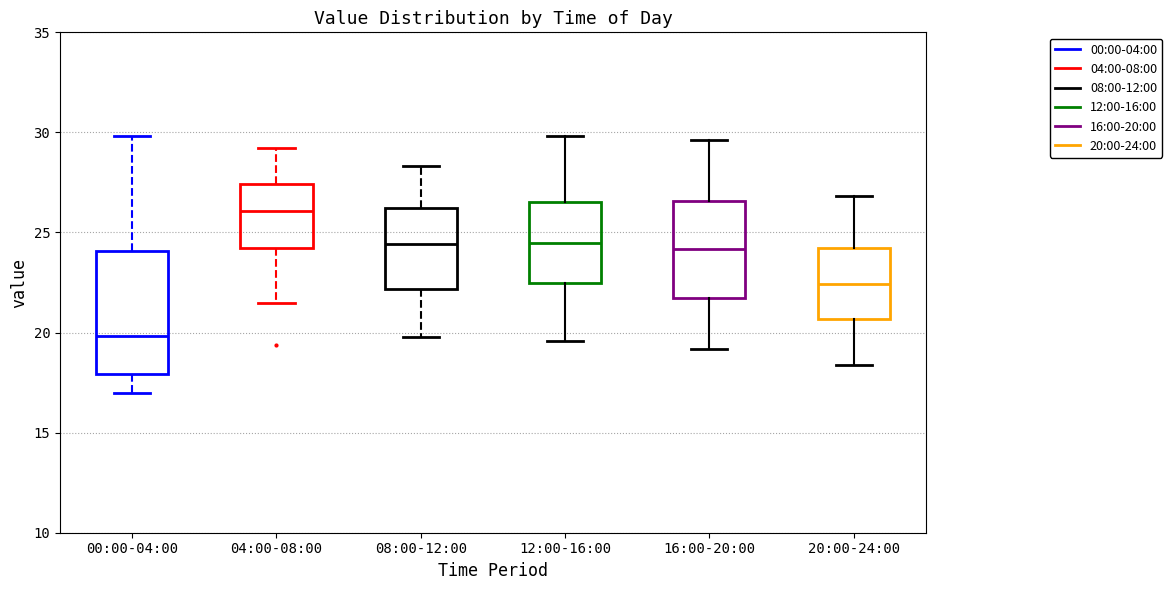

Reading left to right, transcribe this box plot: for each box, give where its median line is, the range the box spans, and where its two whiskers end, as read against the y-axis. The values are not printed on the chart, so give them approximately, as read against the axis.

00:00-04:00: median 20.0, box 18.0 to 24.0, whiskers 17.0 to 30.0
04:00-08:00: median 26.0, box 24.0 to 27.5, whiskers 21.5 to 29.0
08:00-12:00: median 24.5, box 22.0 to 26.0, whiskers 20.0 to 28.5
12:00-16:00: median 24.5, box 22.5 to 26.5, whiskers 19.5 to 30.0
16:00-20:00: median 24.0, box 22.0 to 26.5, whiskers 19.0 to 29.5
20:00-24:00: median 22.5, box 20.5 to 24.5, whiskers 18.5 to 27.0